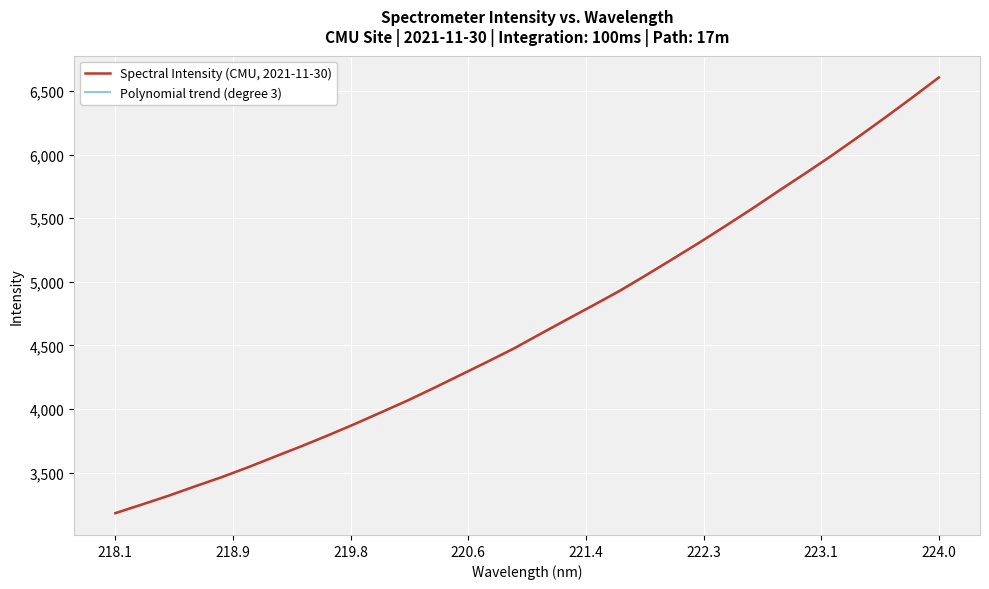

What is the highest value of the Spectral Intensity (CMU, 2021-11-30) series?

6607.0